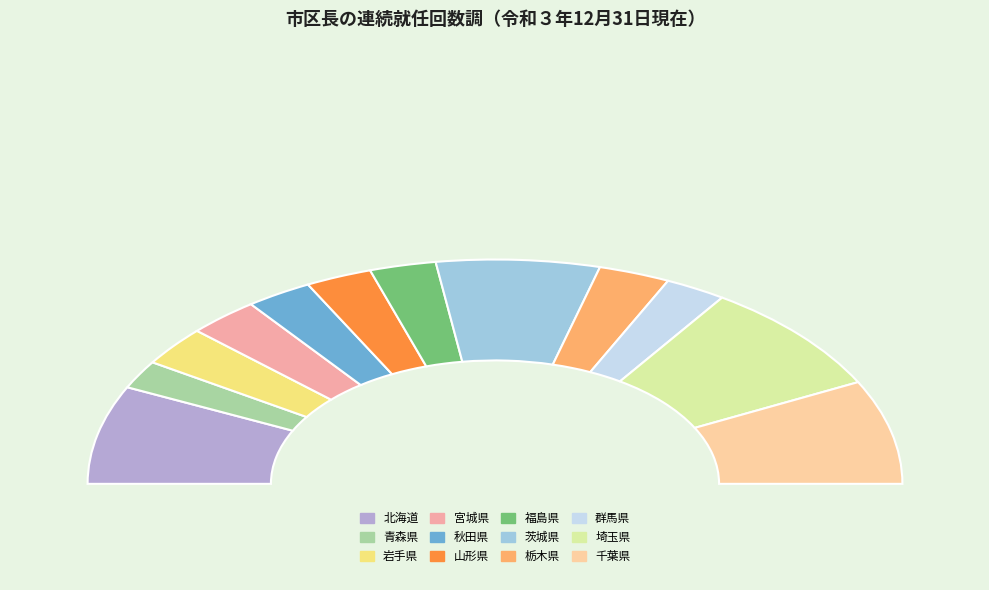

Approximately how many times larger is the value at 栃木県 compared to 山形県?

1.1